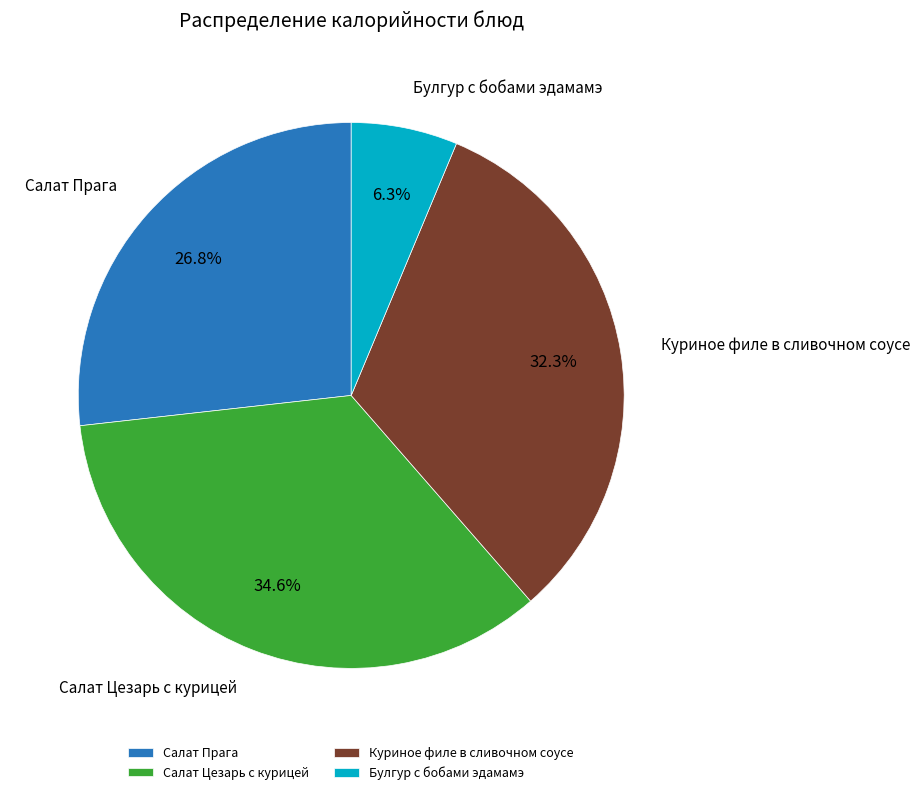

Which has a higher value, Салат Цезарь с курицей or Салат Прага?

Салат Цезарь с курицей